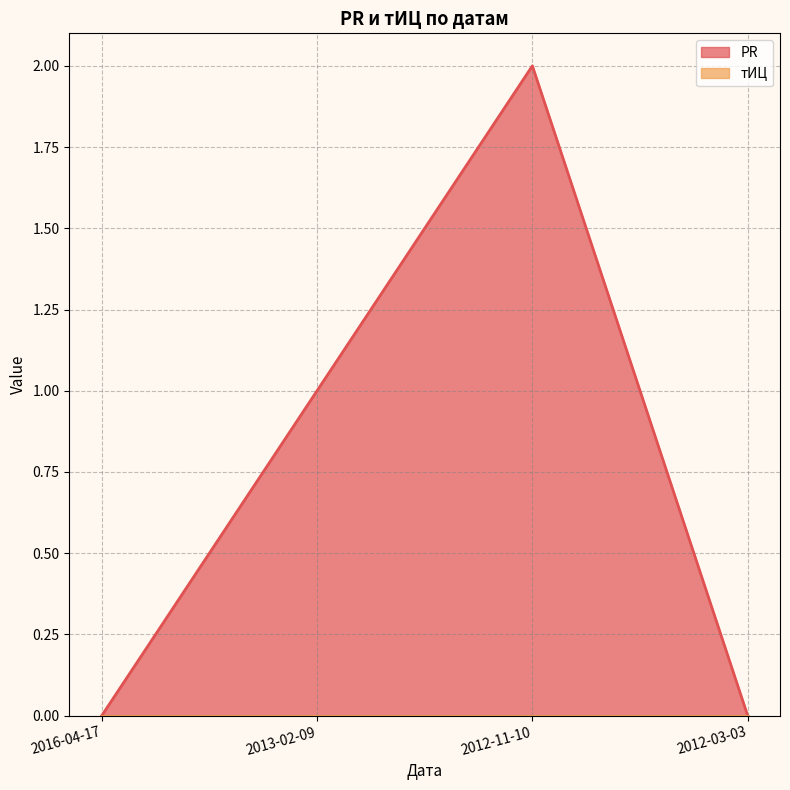

True or false: the data shows 1 at 2012-03-03.

False